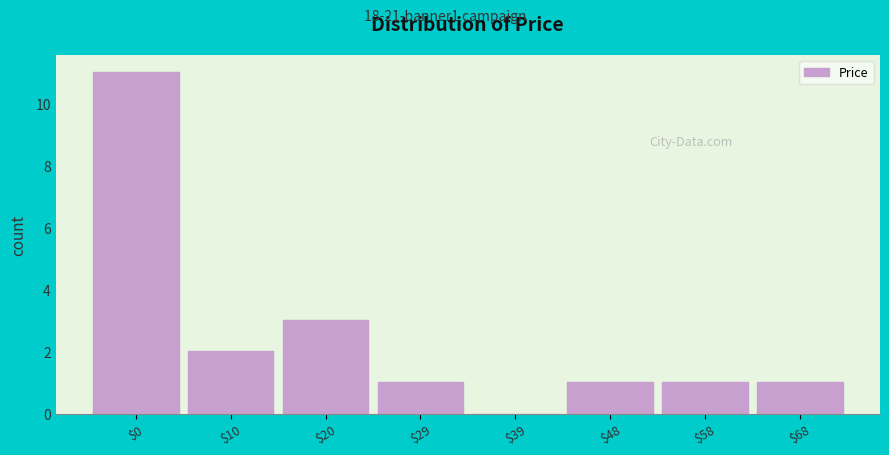

What is the greatest value displayed?

11